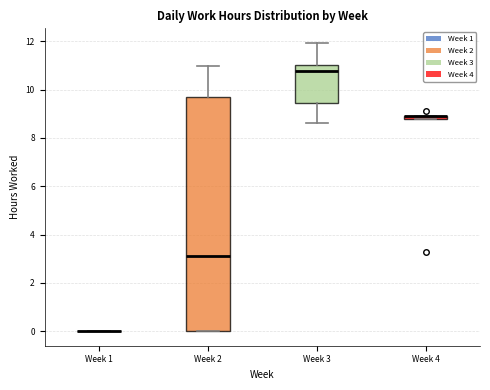

Which box is the tallest, from its lower edge to its upper edge?

Week 2